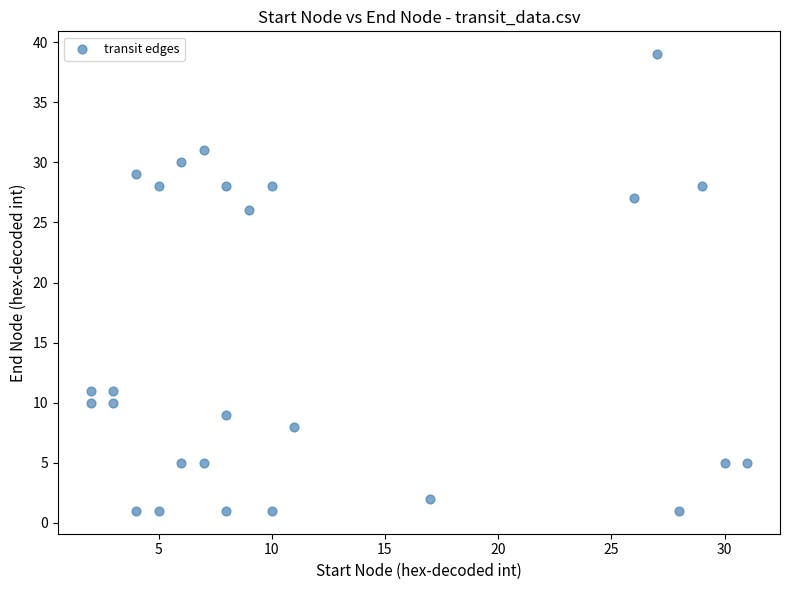

What is the range of Y values (max minus min)?

38